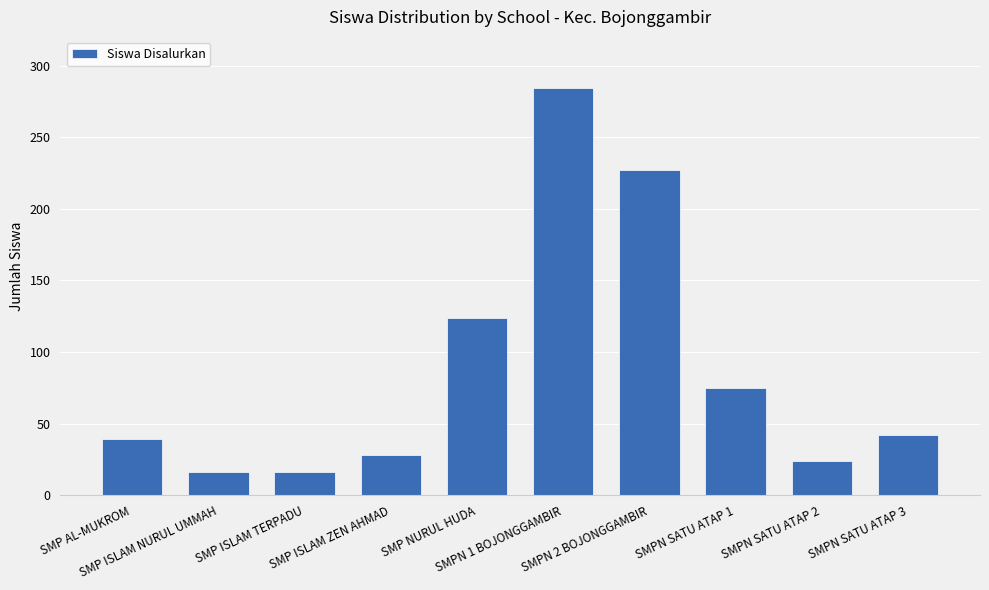

Reading left to right, what are all the values shown in this chart?

SMP AL-MUKROM=39	SMP ISLAM NURUL UMMAH=16	SMP ISLAM TERPADU=16	SMP ISLAM ZEN AHMAD=28	SMP NURUL HUDA=124	SMPN 1 BOJONGGAMBIR=284	SMPN 2 BOJONGGAMBIR=227	SMPN SATU ATAP 1=75	SMPN SATU ATAP 2=24	SMPN SATU ATAP 3=42